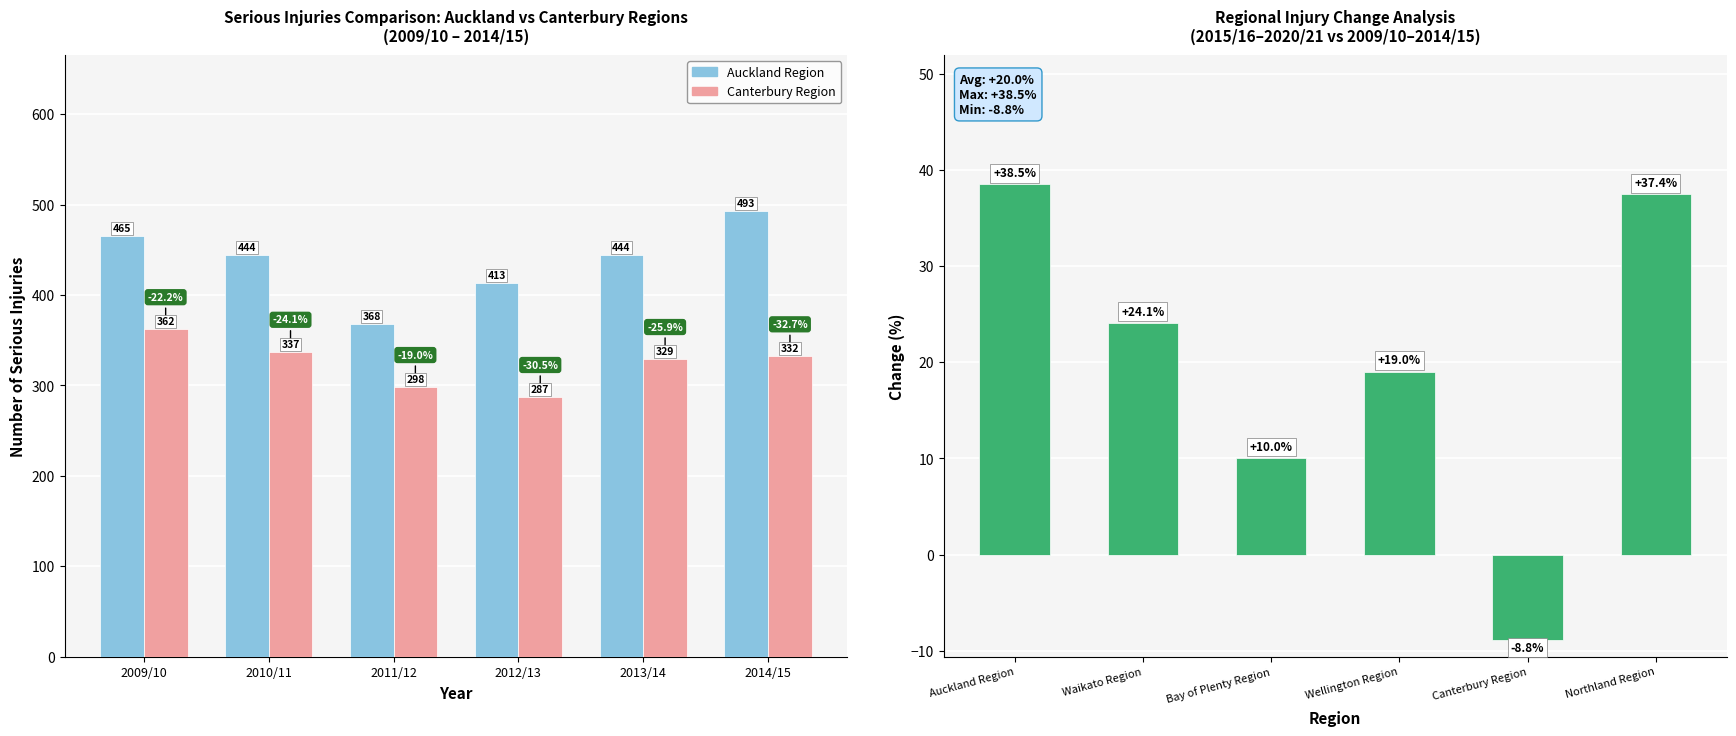

The Auckland Region [2009-2015] series shows 465.0 at 2009/10. True or false?

True